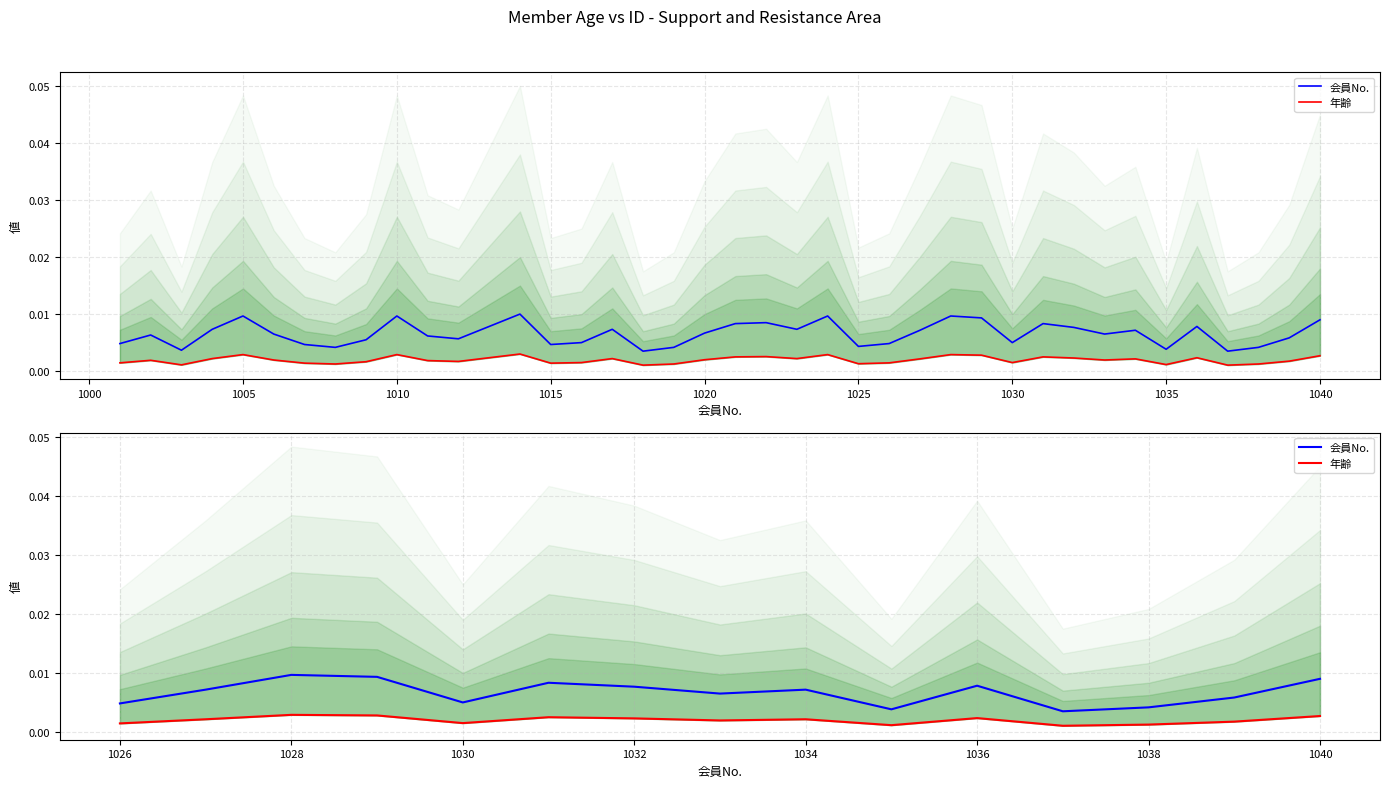

True or false: 年齢 and 会員No. cross at least once.

False